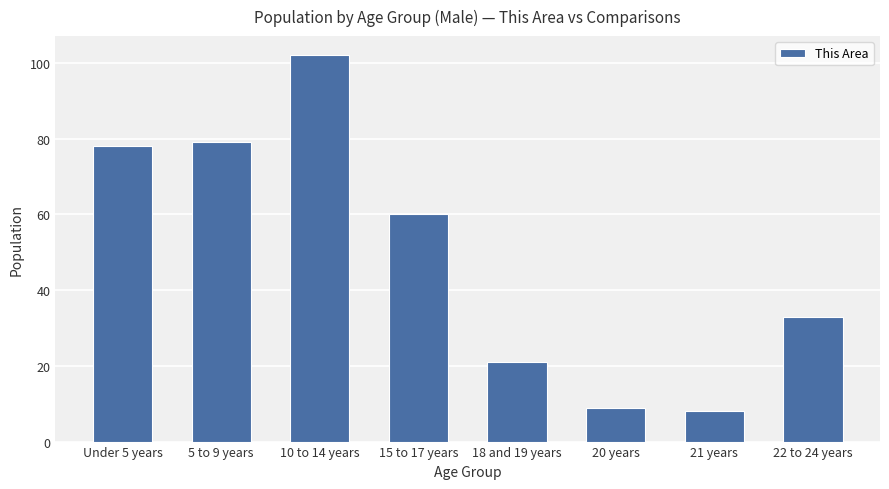

What is the smallest value displayed?

8